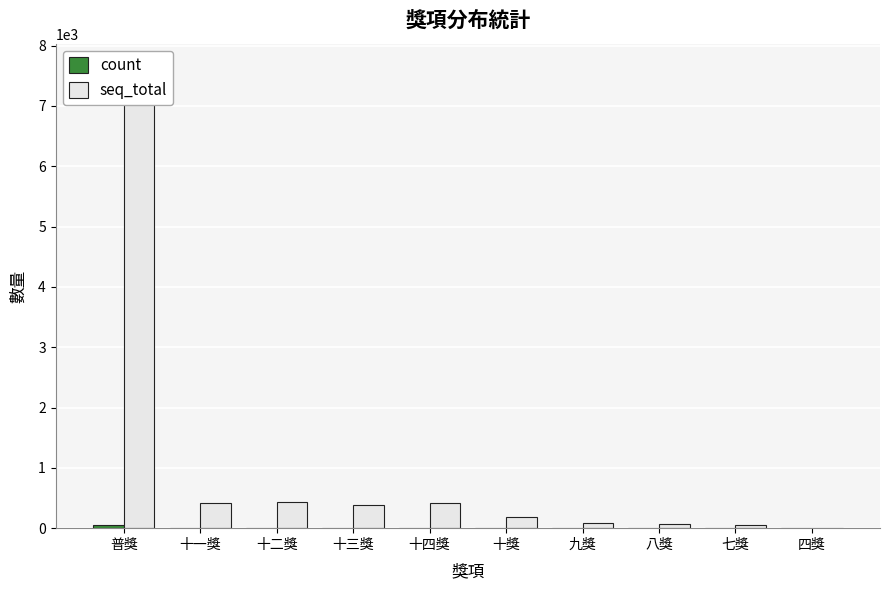

What is the lowest value of the seq_total series?

5